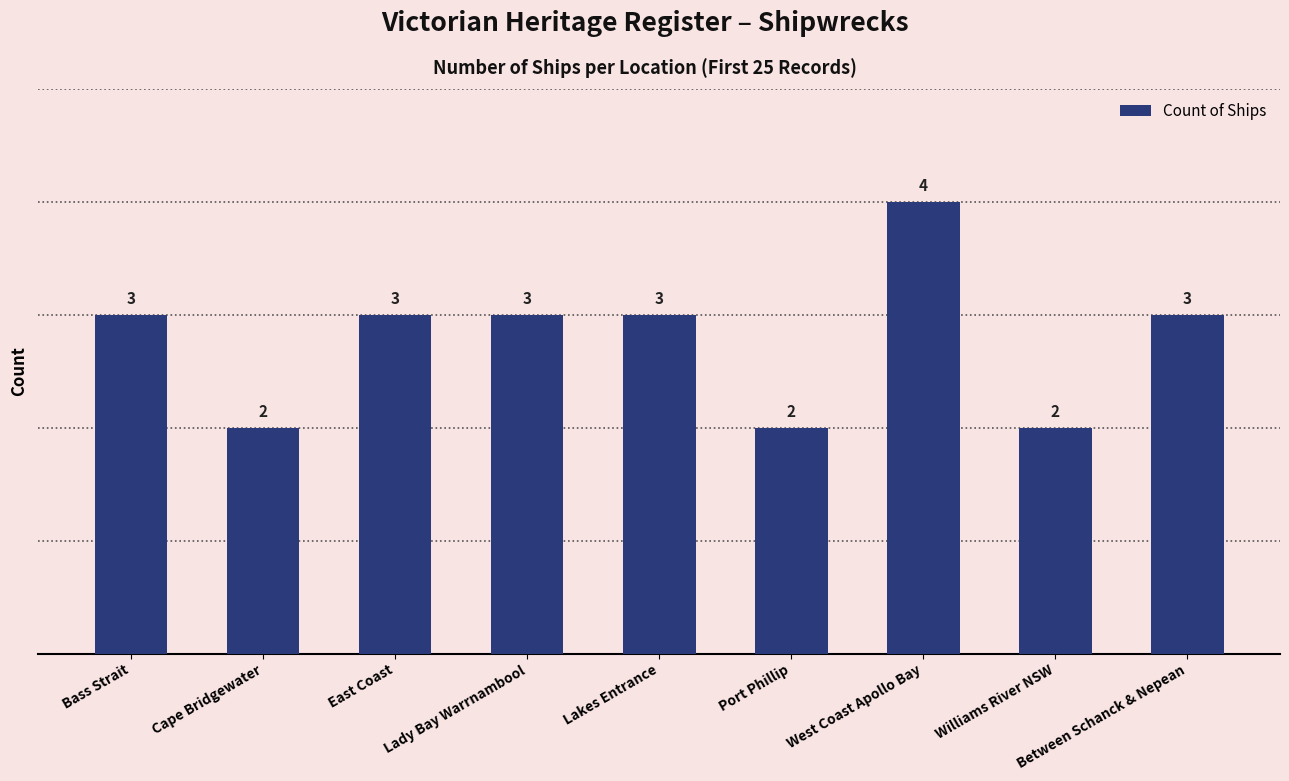

Which label corresponds to the largest value in the chart?

West Coast Apollo Bay